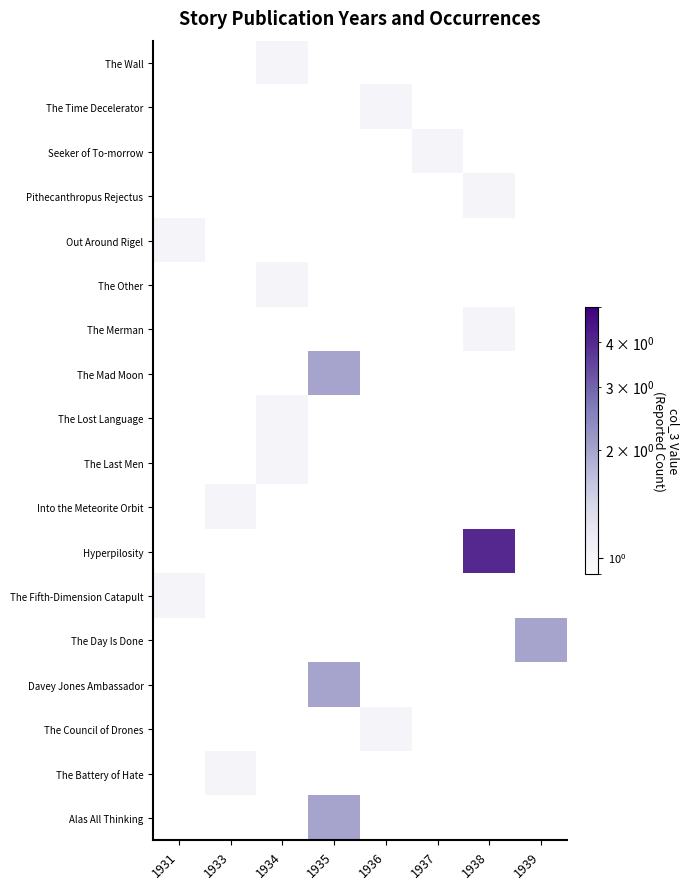

Reading left to right, what are all the values shown in this chart?

The Wall: 1931=0	1933=0	1934=1	1935=0	1936=0	1937=0	1938=0	1939=0
The Time Decelerator: 1931=0	1933=0	1934=0	1935=0	1936=1	1937=0	1938=0	1939=0
Seeker of To-morrow: 1931=0	1933=0	1934=0	1935=0	1936=0	1937=1	1938=0	1939=0
Pithecanthropus Rejectus: 1931=0	1933=0	1934=0	1935=0	1936=0	1937=0	1938=1	1939=0
Out Around Rigel: 1931=1	1933=0	1934=0	1935=0	1936=0	1937=0	1938=0	1939=0
The Other: 1931=0	1933=0	1934=1	1935=0	1936=0	1937=0	1938=0	1939=0
The Merman: 1931=0	1933=0	1934=0	1935=0	1936=0	1937=0	1938=1	1939=0
The Mad Moon: 1931=0	1933=0	1934=0	1935=2	1936=0	1937=0	1938=0	1939=0
The Lost Language: 1931=0	1933=0	1934=1	1935=0	1936=0	1937=0	1938=0	1939=0
The Last Men: 1931=0	1933=0	1934=1	1935=0	1936=0	1937=0	1938=0	1939=0
Into the Meteorite Orbit: 1931=0	1933=1	1934=0	1935=0	1936=0	1937=0	1938=0	1939=0
Hyperpilosity: 1931=0	1933=0	1934=0	1935=0	1936=0	1937=0	1938=4	1939=0
The Fifth-Dimension Catapult: 1931=1	1933=0	1934=0	1935=0	1936=0	1937=0	1938=0	1939=0
The Day Is Done: 1931=0	1933=0	1934=0	1935=0	1936=0	1937=0	1938=0	1939=2
Davey Jones Ambassador: 1931=0	1933=0	1934=0	1935=2	1936=0	1937=0	1938=0	1939=0
The Council of Drones: 1931=0	1933=0	1934=0	1935=0	1936=1	1937=0	1938=0	1939=0
The Battery of Hate: 1931=0	1933=1	1934=0	1935=0	1936=0	1937=0	1938=0	1939=0
Alas All Thinking: 1931=0	1933=0	1934=0	1935=2	1936=0	1937=0	1938=0	1939=0